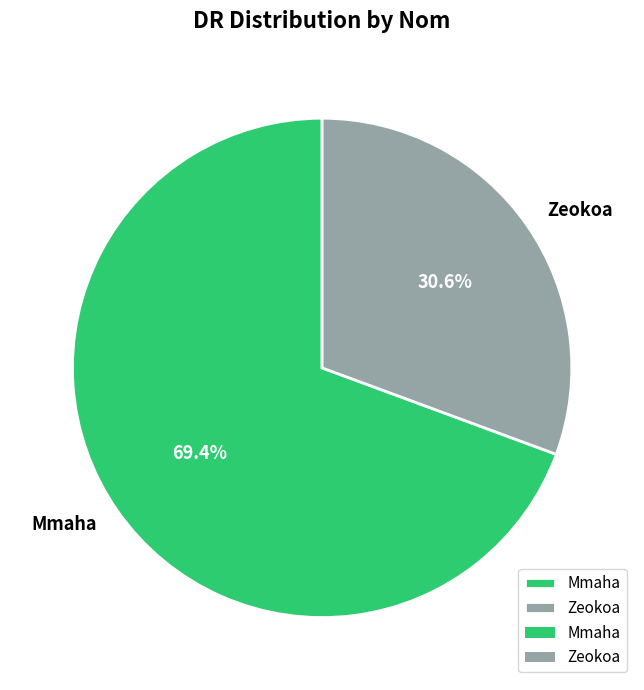

To the nearest percent, what is the average slice percentage?

50%